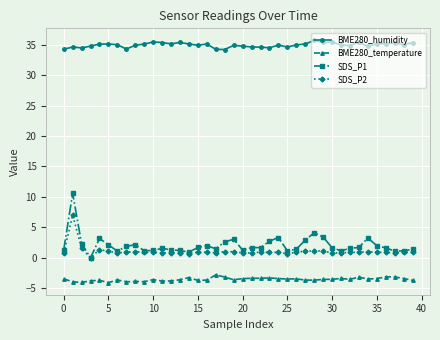

True or false: BME280_humidity and SDS_P1 intersect in this chart.

False